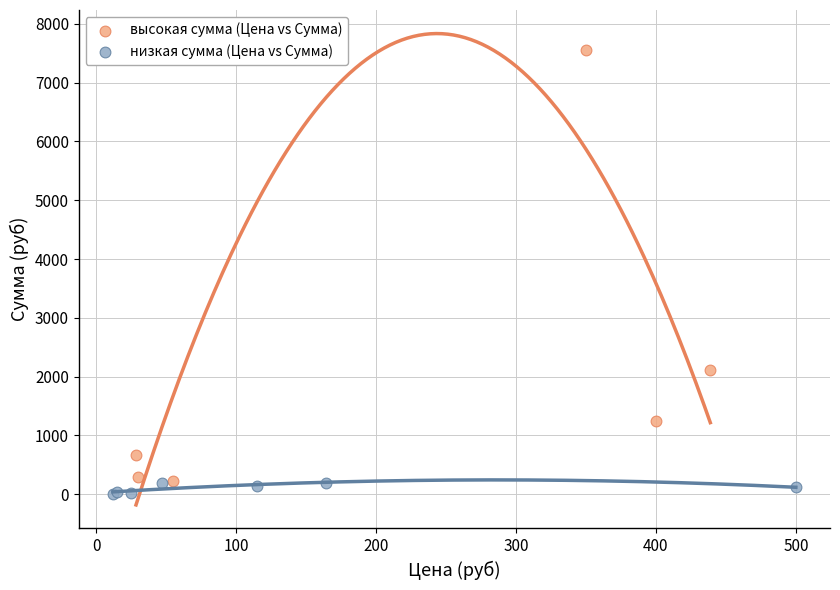

Which series contains the highest Y value?

высокая сумма (Цена vs Сумма)